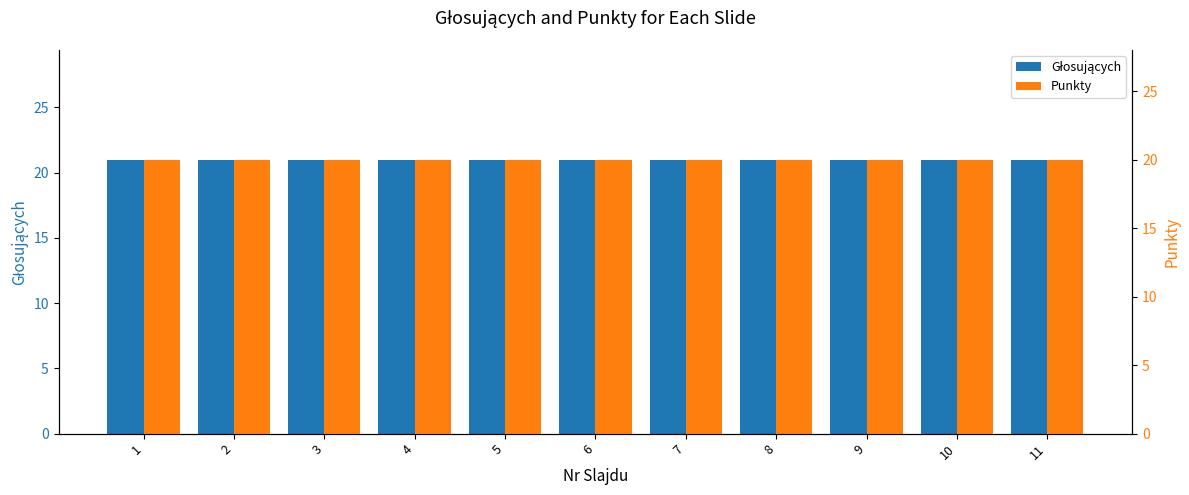

The value of Punkty at 9 is 20. True or false?

True